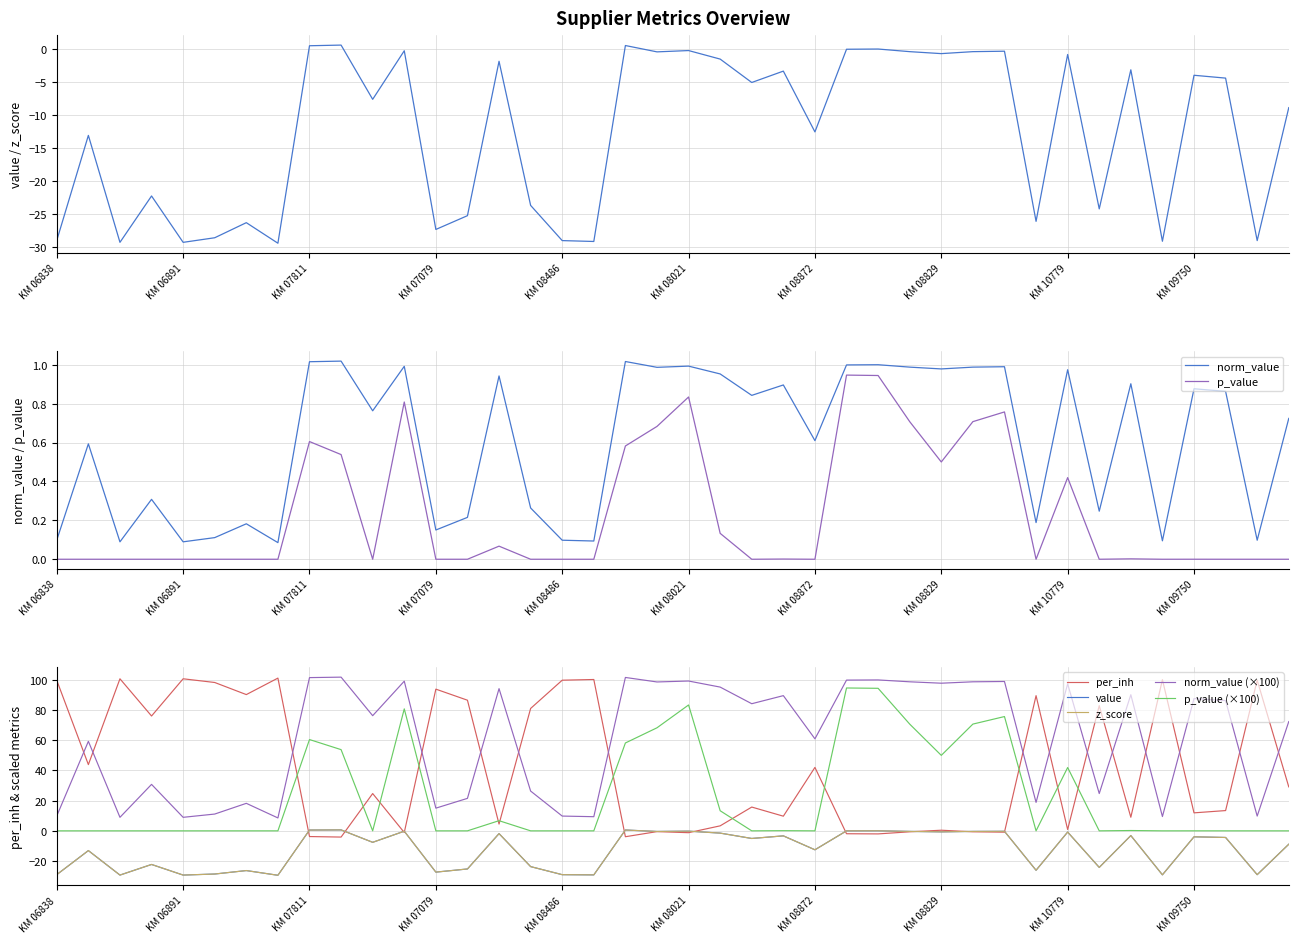

How many positive values does the z_score series have?

4